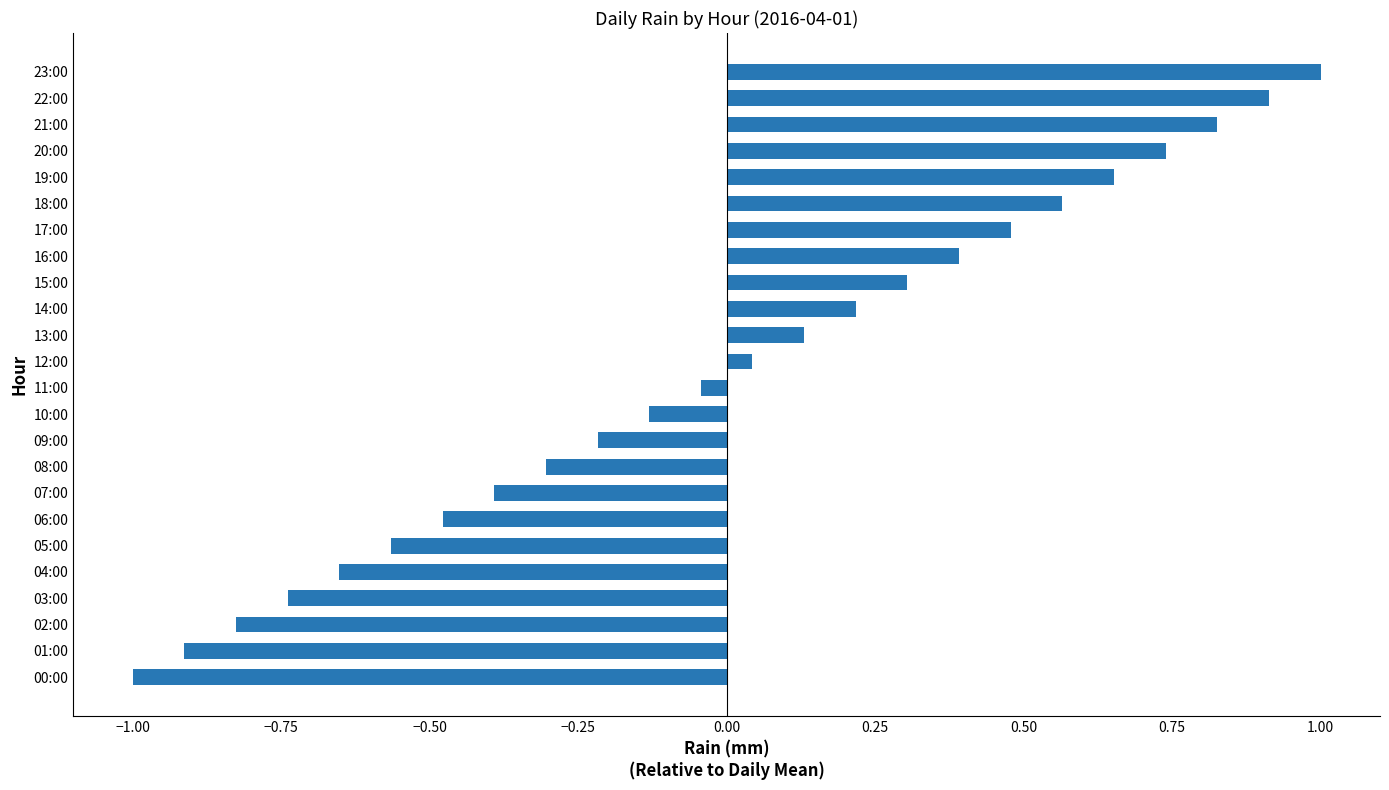

True or false: the data shows -0.4 at 07:00.

True